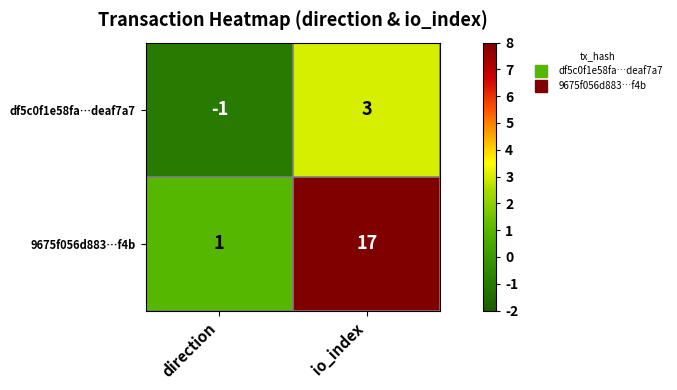

What is the difference between the maximum and minimum values in the 9675f056d883…f4b series?

16